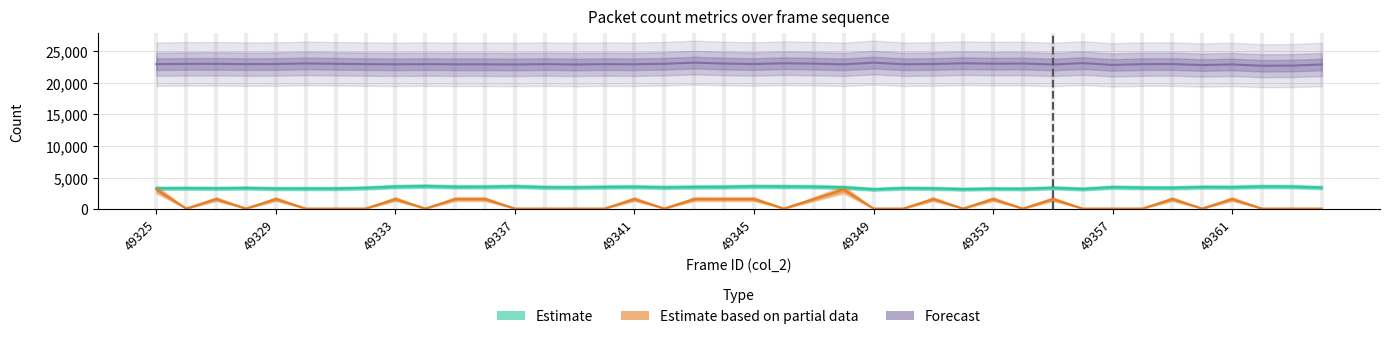

The value of Estimate based on partial data at 33 is 100. True or false?

True